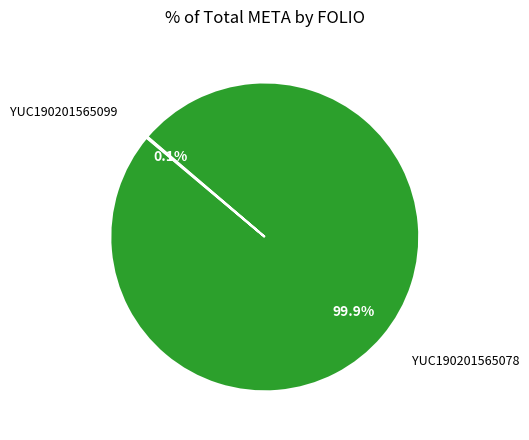

Is there any slice that represents more than half of the pie?

Yes